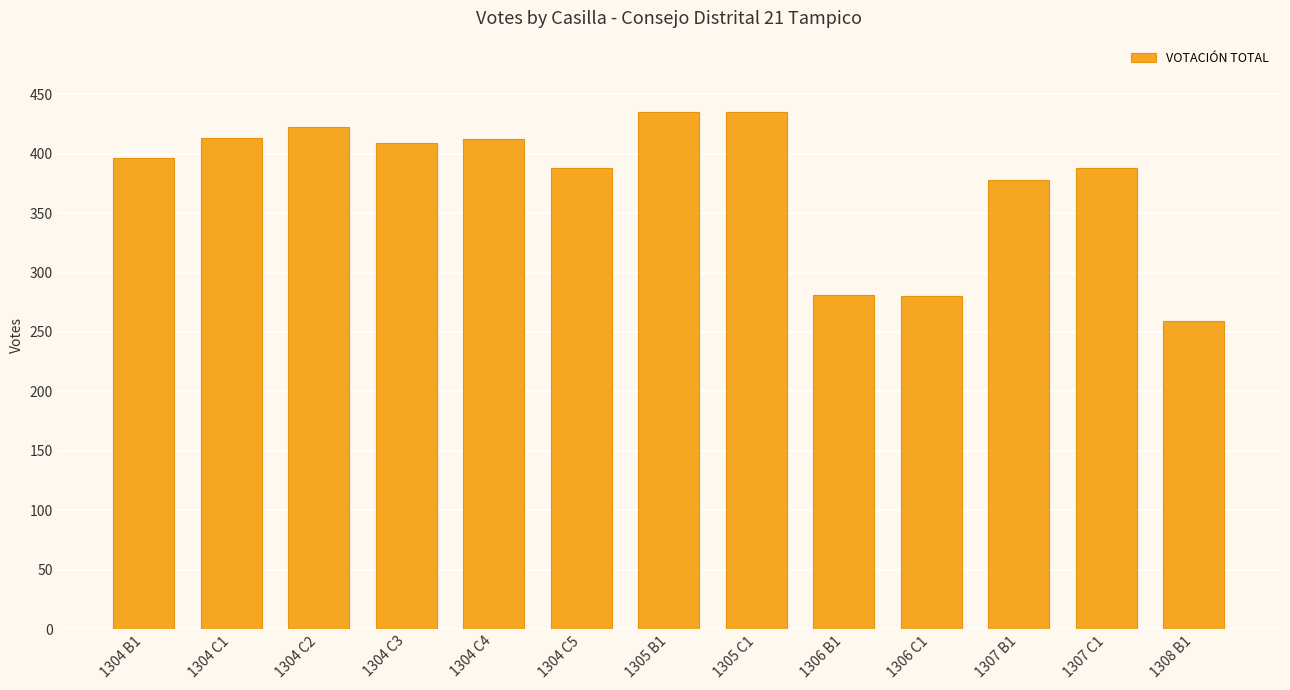

Which category has the lowest value across all series?

1308 B1